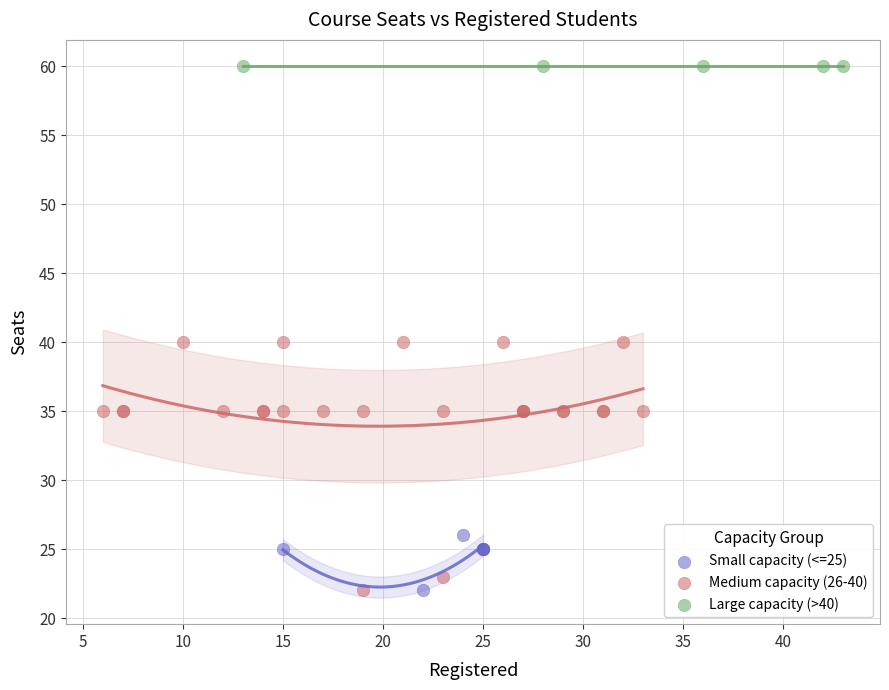

Which series contains the highest Y value?

Large capacity (>40)